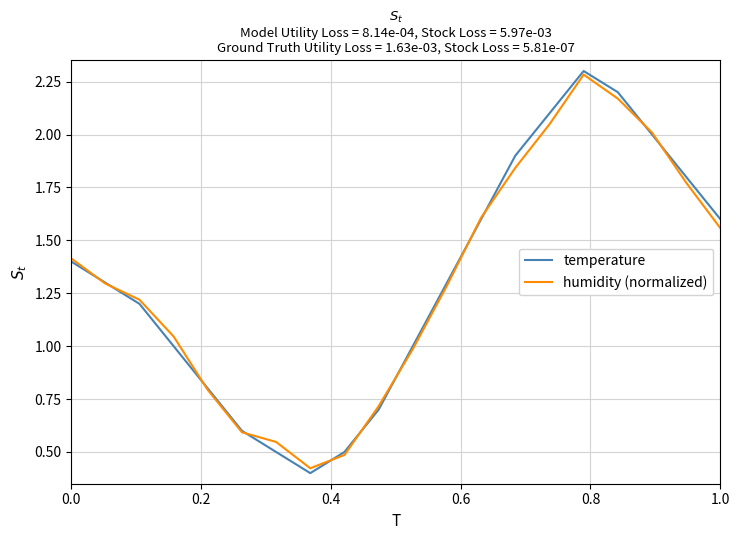

Rank the series by their maximum value, from lowest to highest.

humidity (normalized), temperature